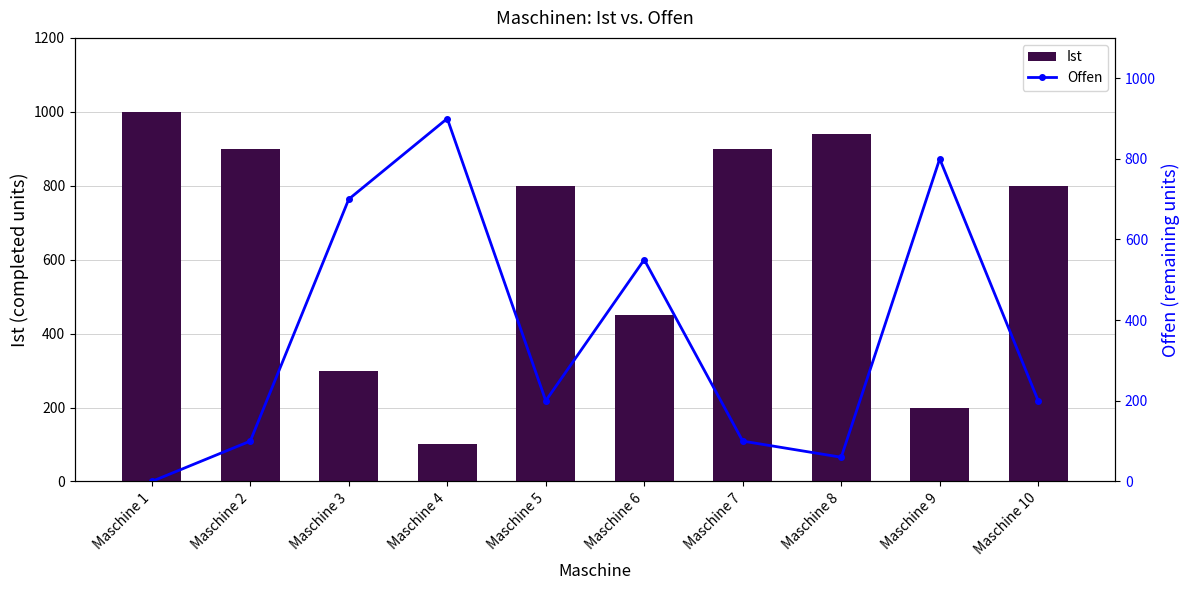

What is the spread (max minus min) of values at Maschine 6?

100